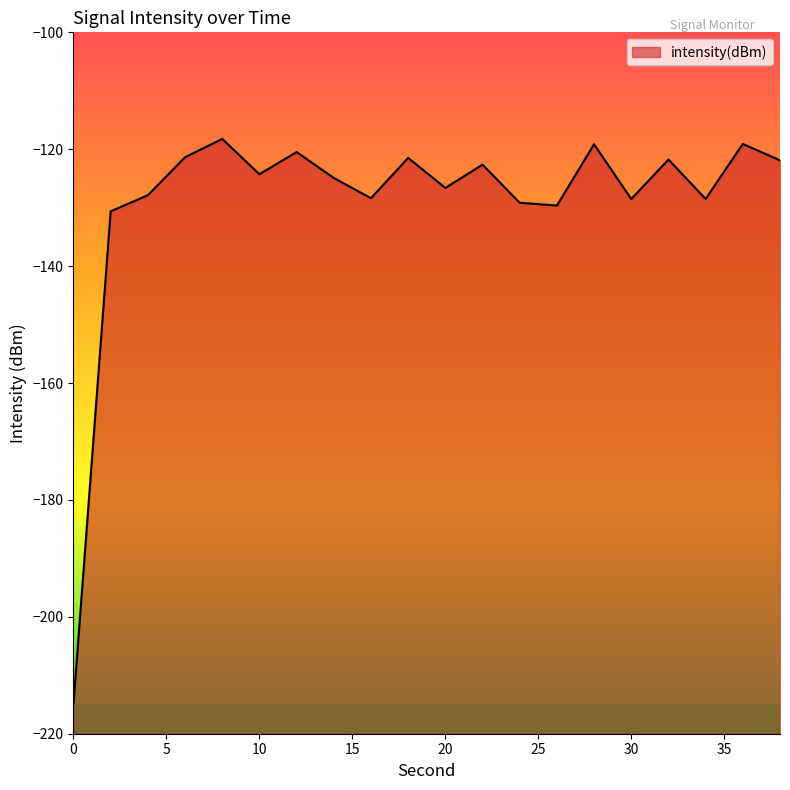

How many data points does each series have?

20